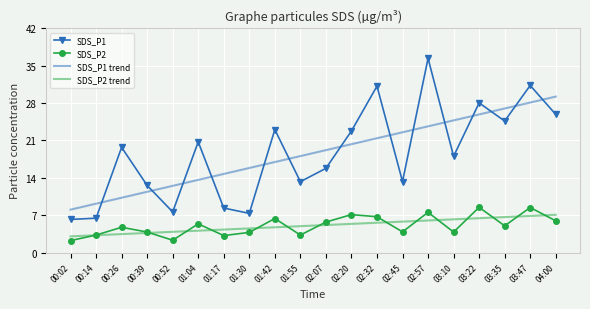

Rank the categories by SDS_P1 trend value from highest to lowest.

04:00, 03:47, 03:35, 03:22, 03:10, 02:57, 02:45, 02:32, 02:20, 02:07, 01:55, 01:42, 01:30, 01:17, 01:04, 00:52, 00:39, 00:26, 00:14, 00:02